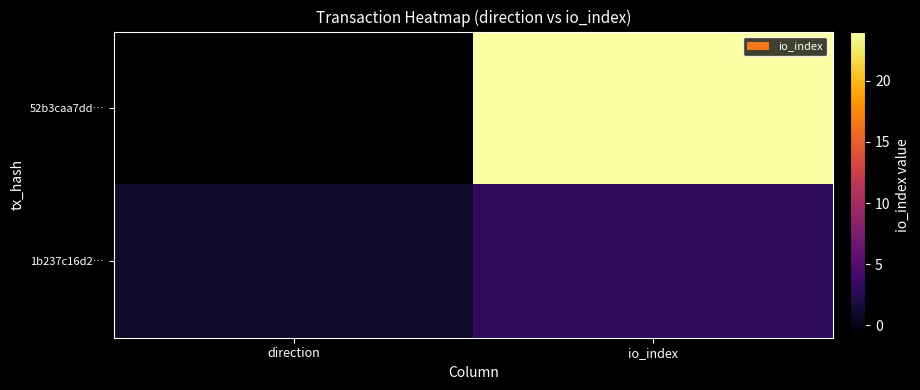

Which label corresponds to the smallest value in the chart?

direction